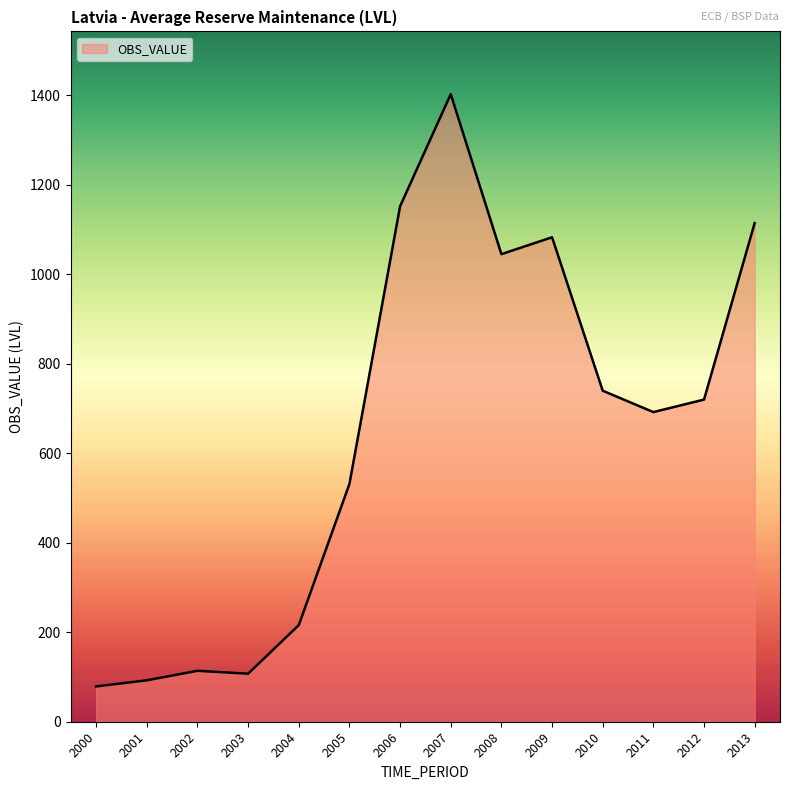

What is the smallest value displayed?

78.8